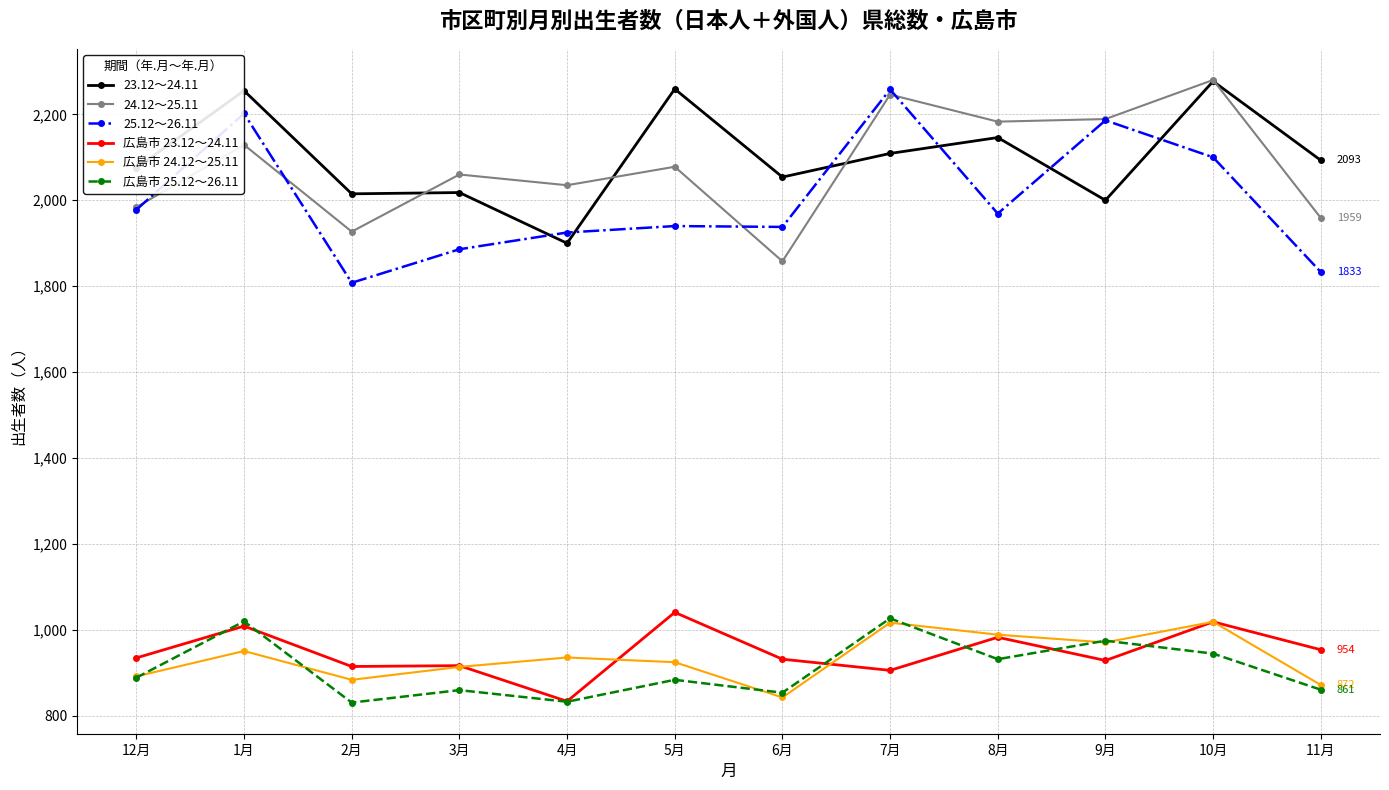

What is the greatest value displayed?

2280